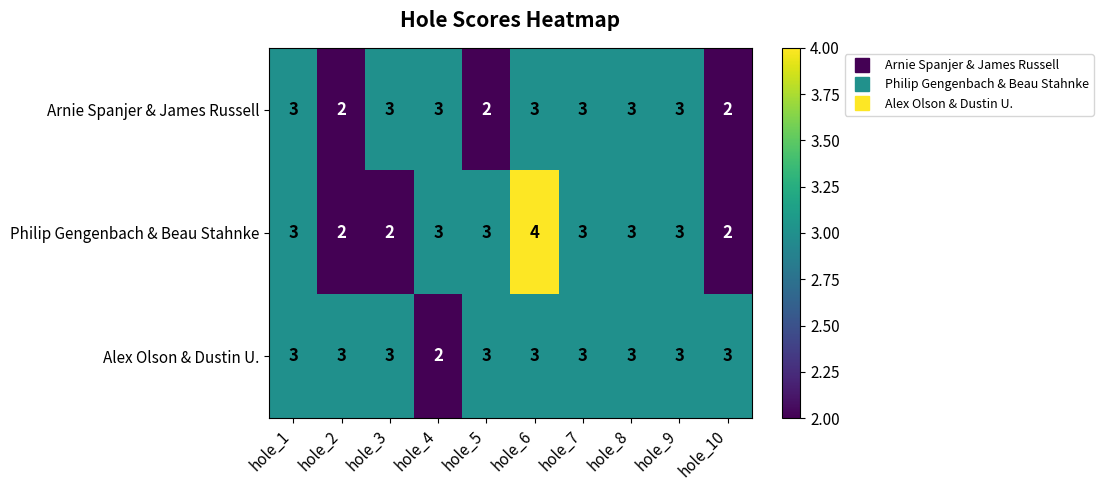

Rank the series by their average value, from highest to lowest.

Alex Olson & Dustin U., Philip Gengenbach & Beau Stahnke, Arnie Spanjer & James Russell